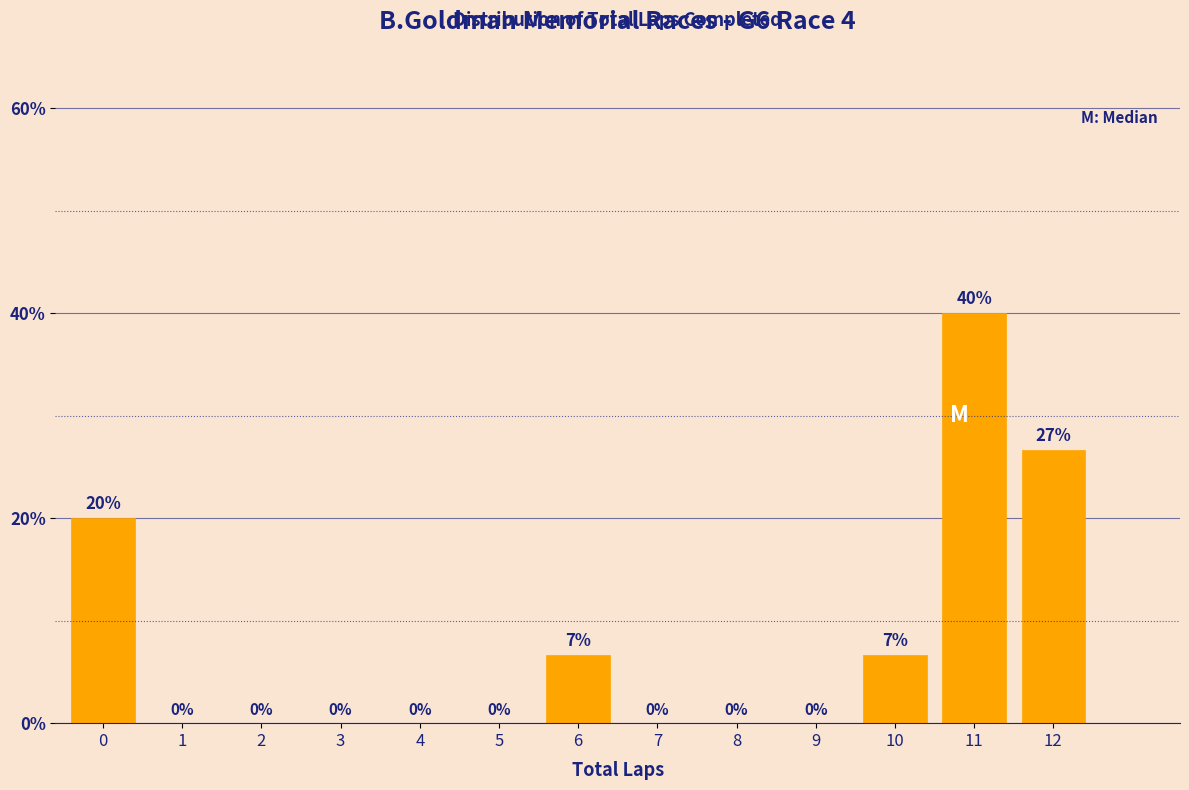

Which category has the highest value across all series?

11